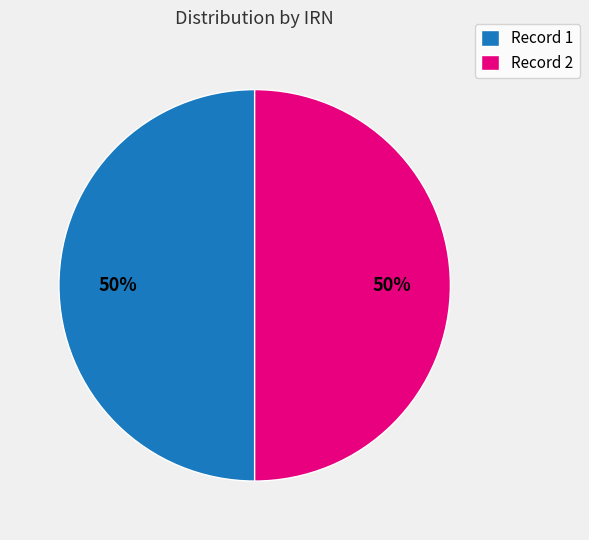

How many segments does this pie chart have?

2